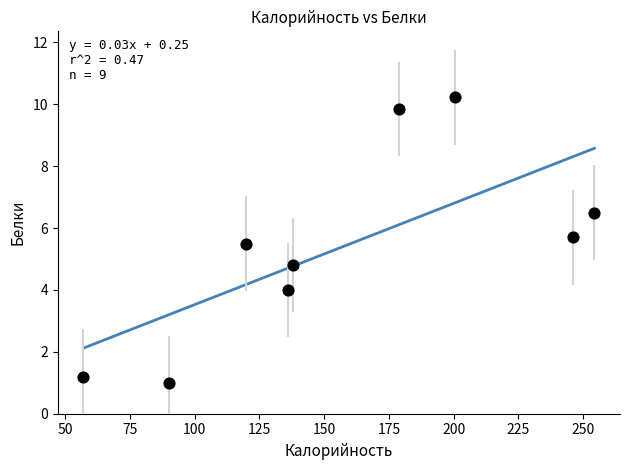

What Y value in the scatter plot is closest to 5?

4.8